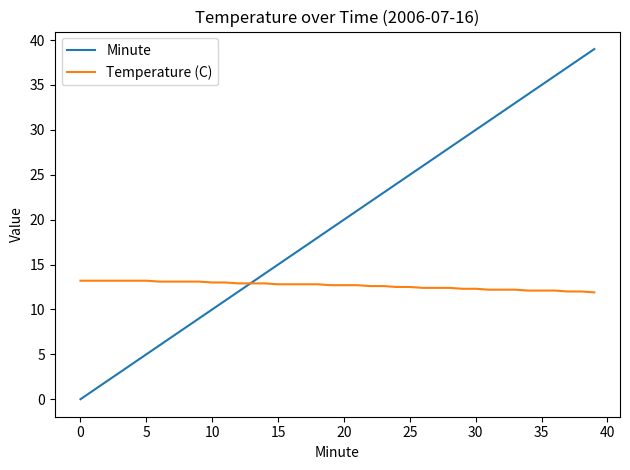

How many times do Minute and Temperature (C) cross each other?

1